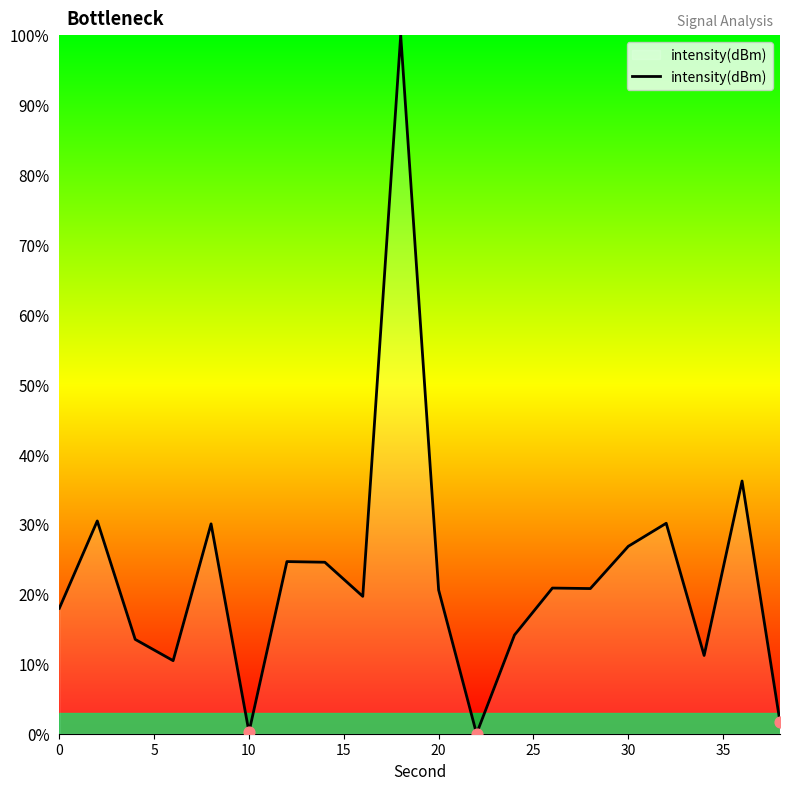

What is the greatest value displayed?

100.0